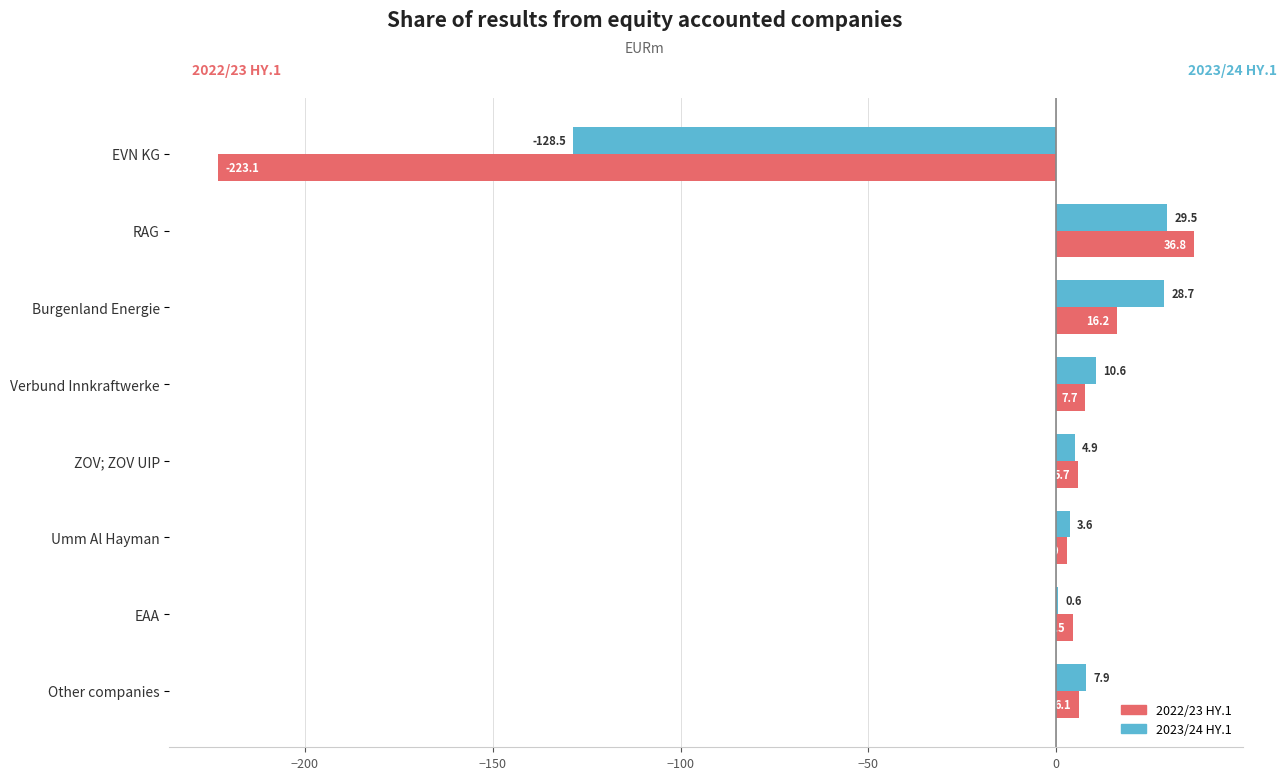

At which label is 2023/24 HY.1 closest to -49?

EAA